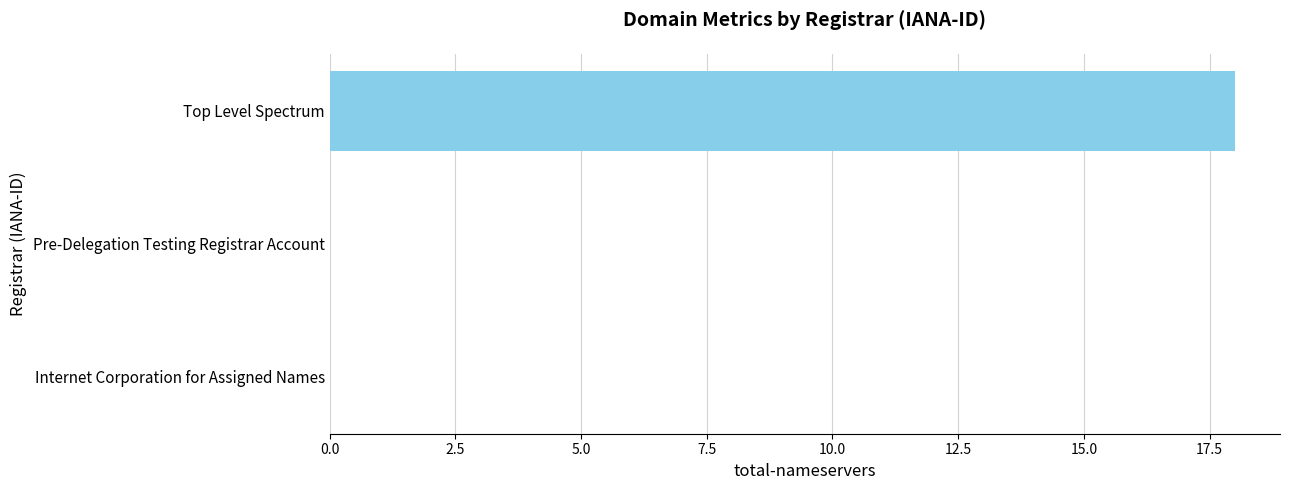

How many values are between 0 and 18?

3